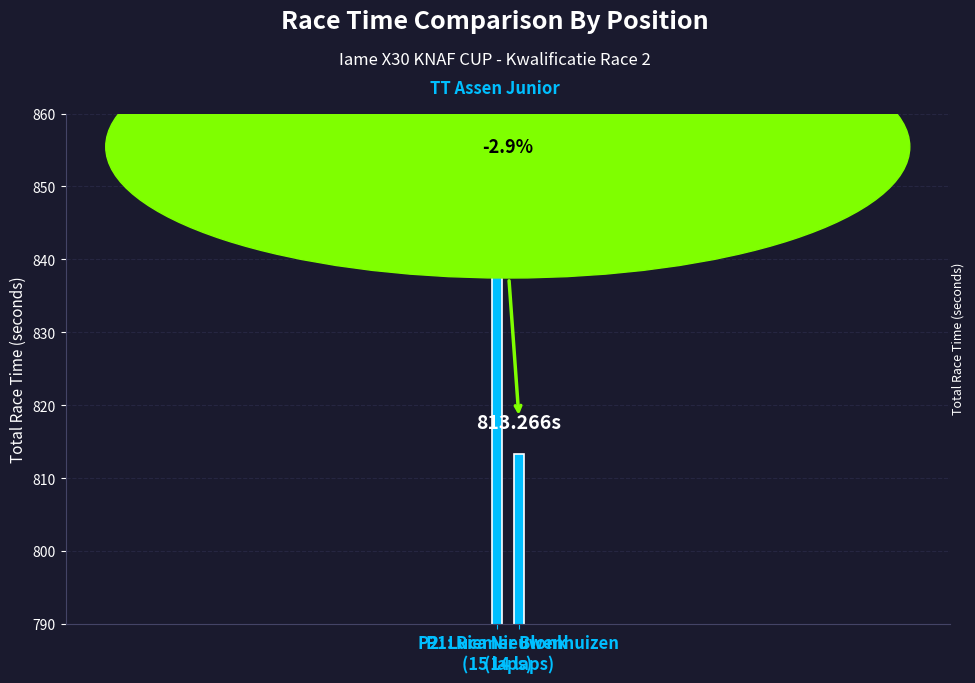

What is the greatest value displayed?

837.6